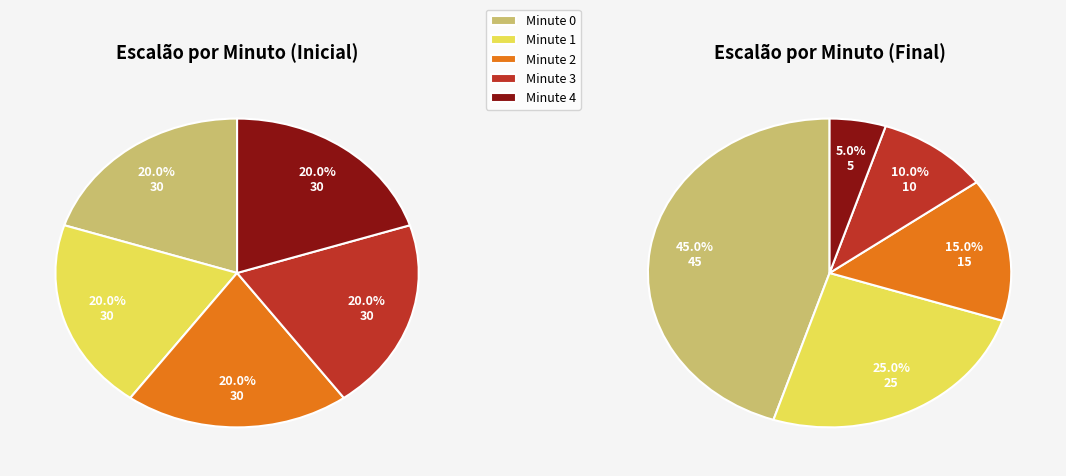

Combined, what portion of the pie is Minute 4 and Minute 0?

40.0%